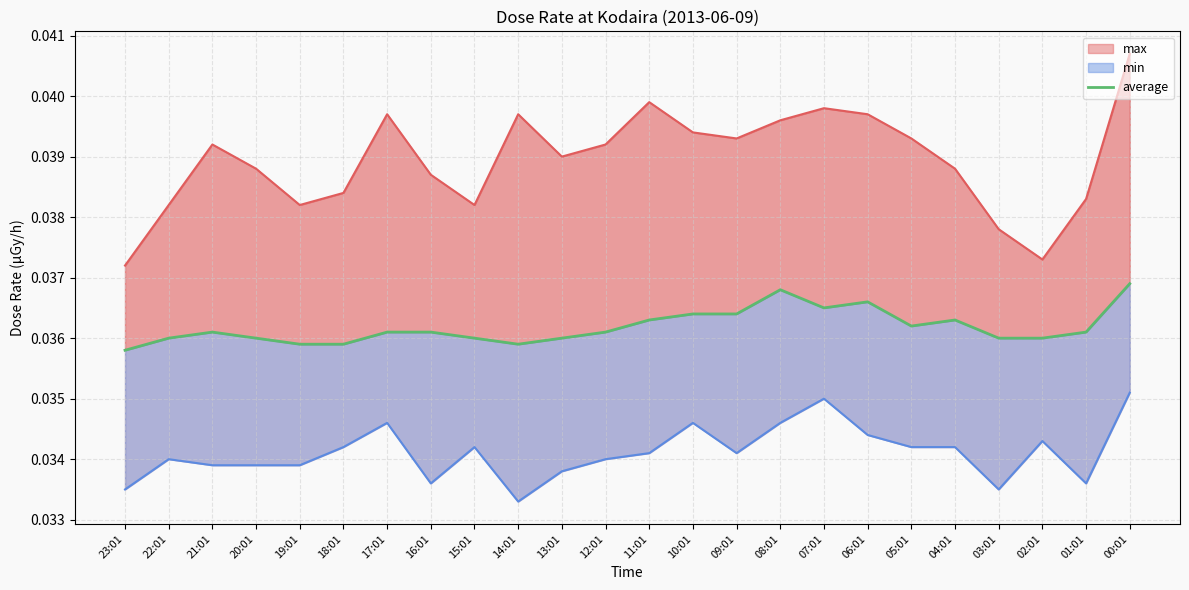

What is the label of the 3rd point from the left?

21:01